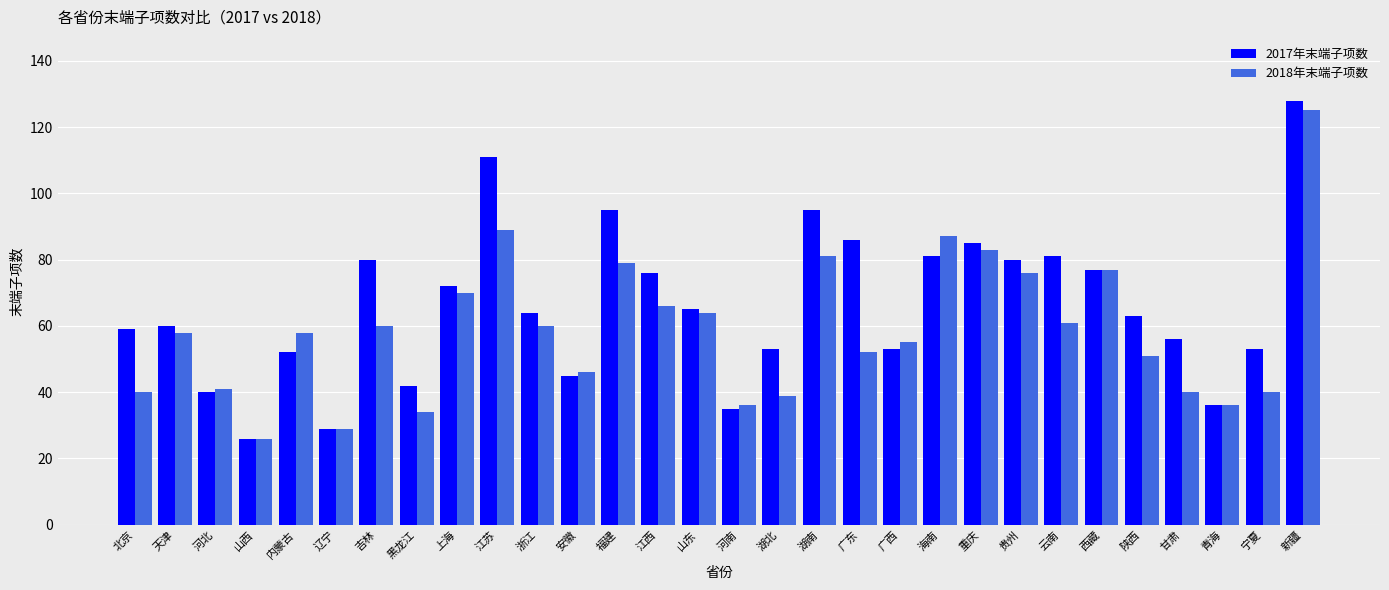

Which series changed the most between 天津 and 山东?

2018年末端子项数